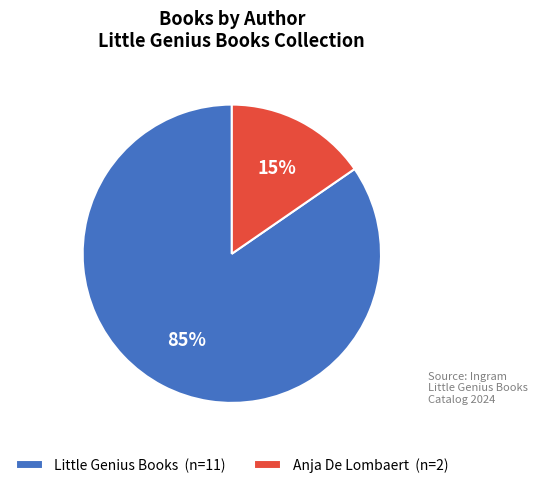

How many slices are in this pie chart?

2